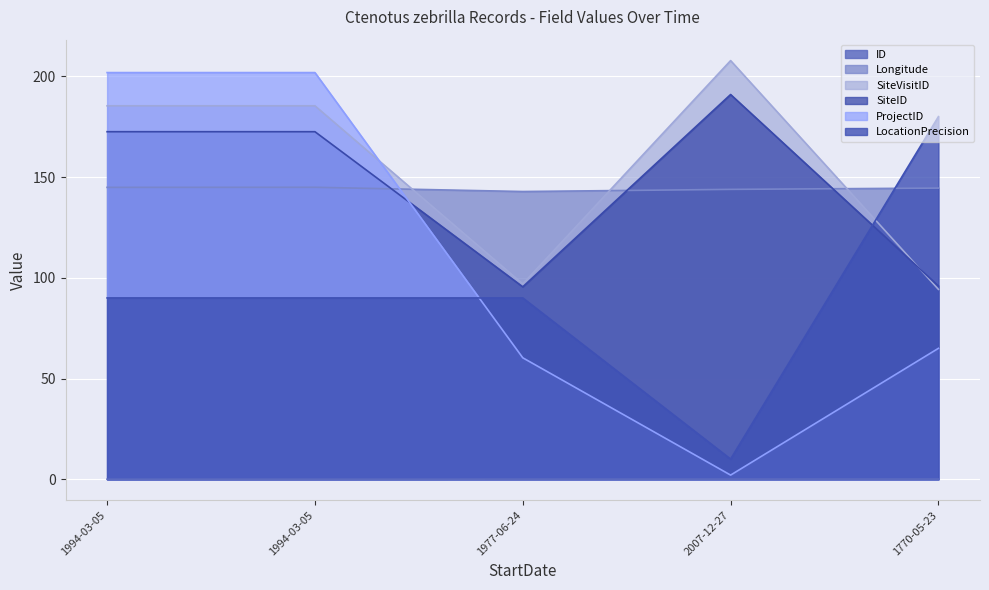

Does the chart display data point markers on the line(s)?

No